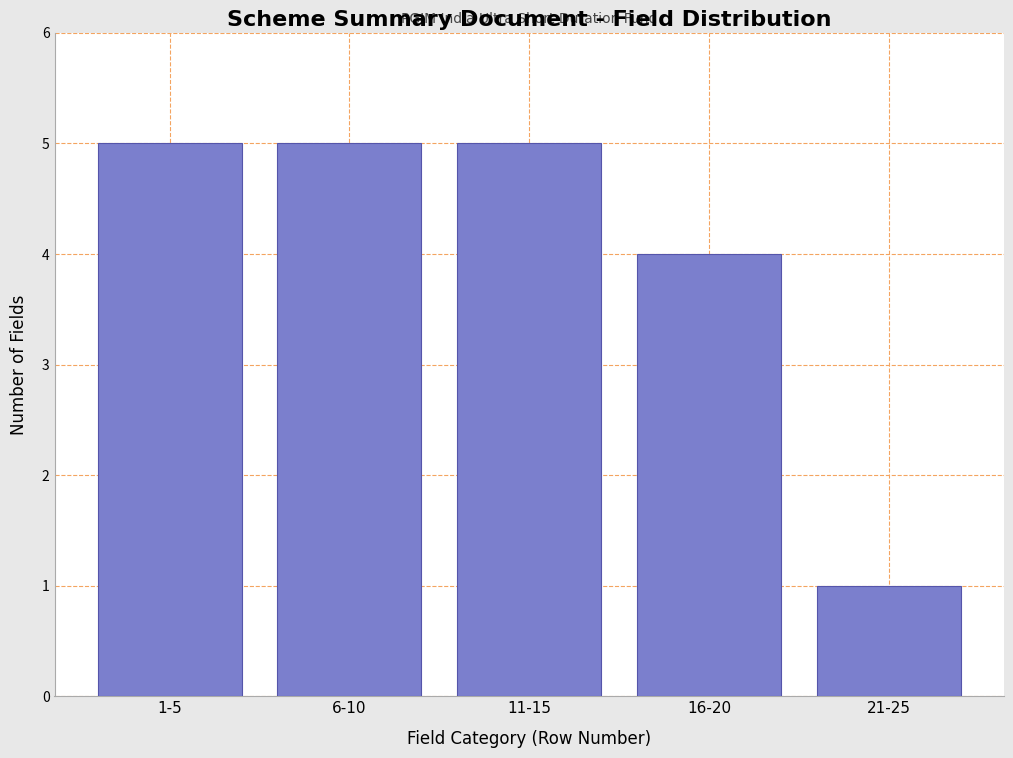

Reading left to right, what are all the values shown in this chart?

5	5	5	4	1